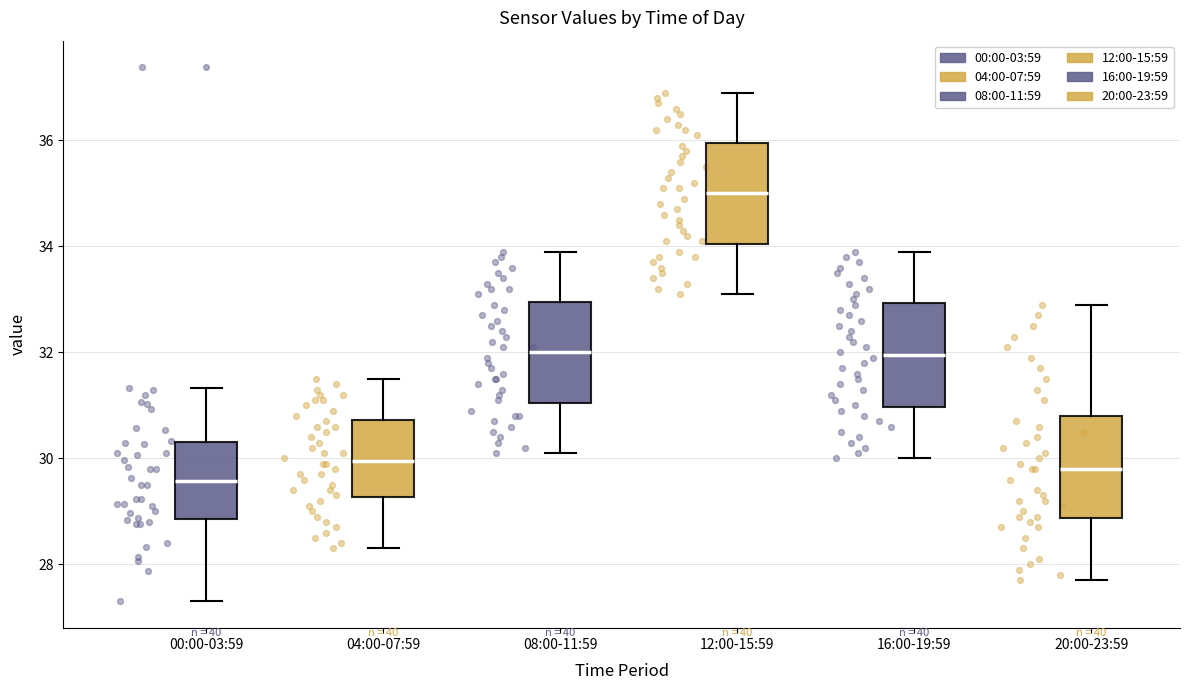

Which box's median line is the highest?

12:00-15:59